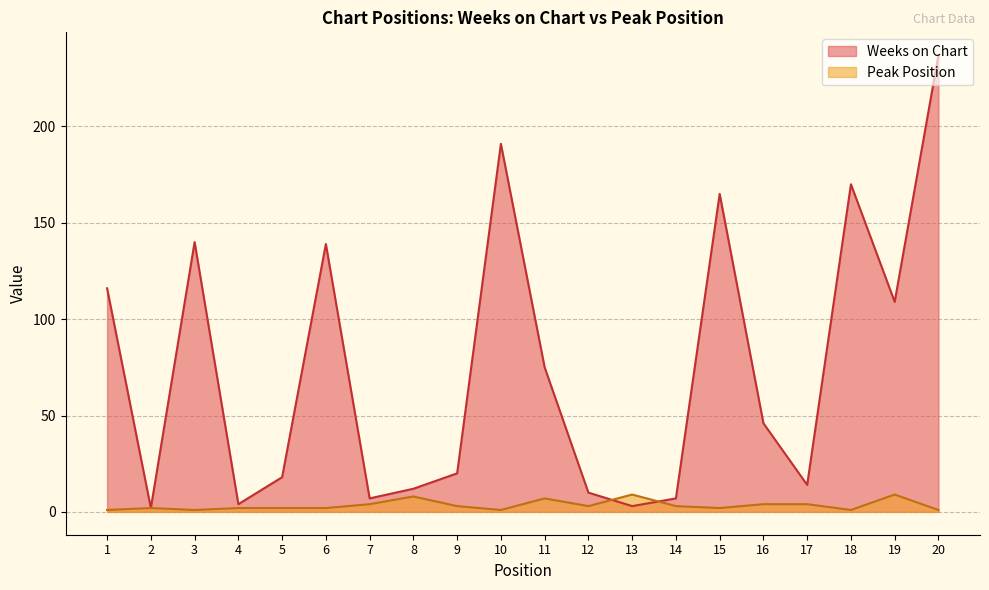

What is the difference between the maximum and minimum values in the Peak Position series?

8